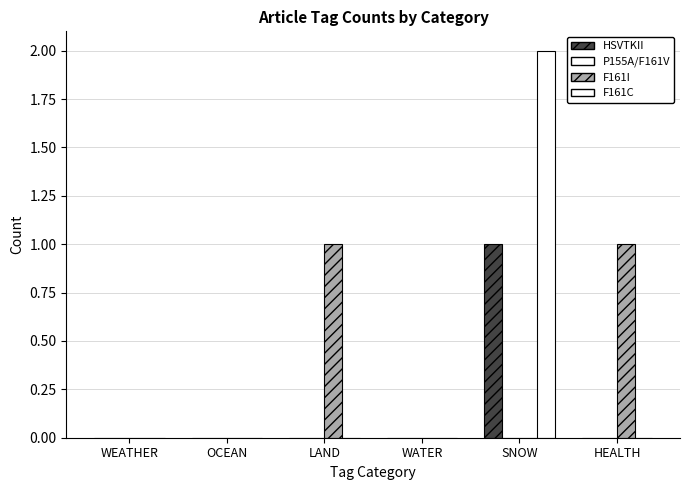

Reading left to right, extract all data points from this chart.

HSVTKII: WEATHER=0	OCEAN=0	LAND=0	WATER=0	SNOW=1	HEALTH=0
P155A/F161V: WEATHER=0	OCEAN=0	LAND=0	WATER=0	SNOW=0	HEALTH=0
F161I: WEATHER=0	OCEAN=0	LAND=1	WATER=0	SNOW=0	HEALTH=1
F161C: WEATHER=0	OCEAN=0	LAND=0	WATER=0	SNOW=2	HEALTH=0